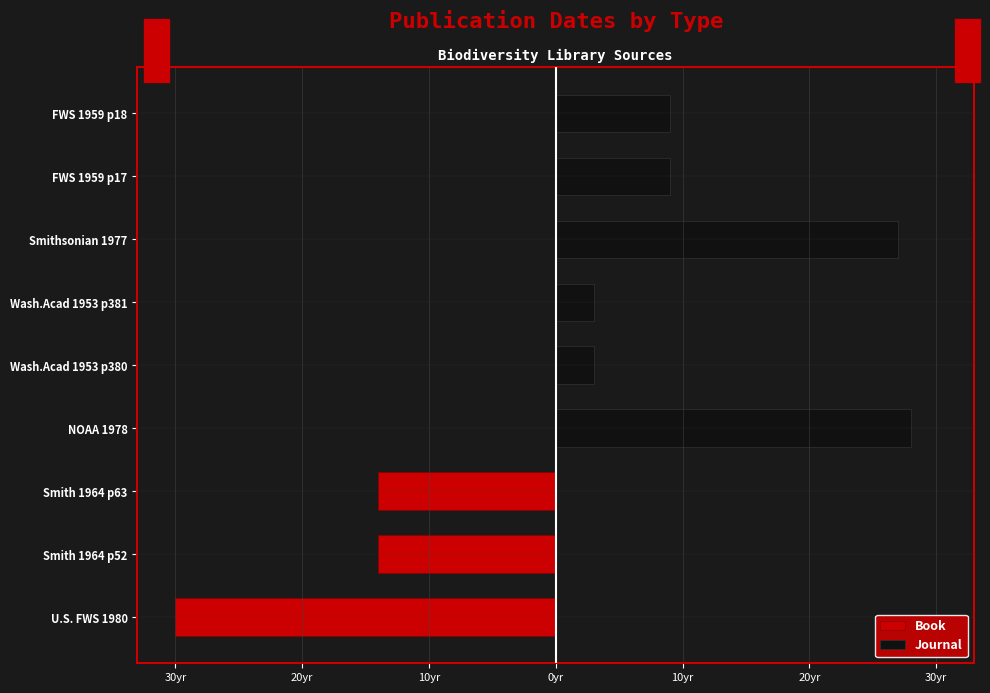

What are all the series names shown in the legend?

Book, Journal